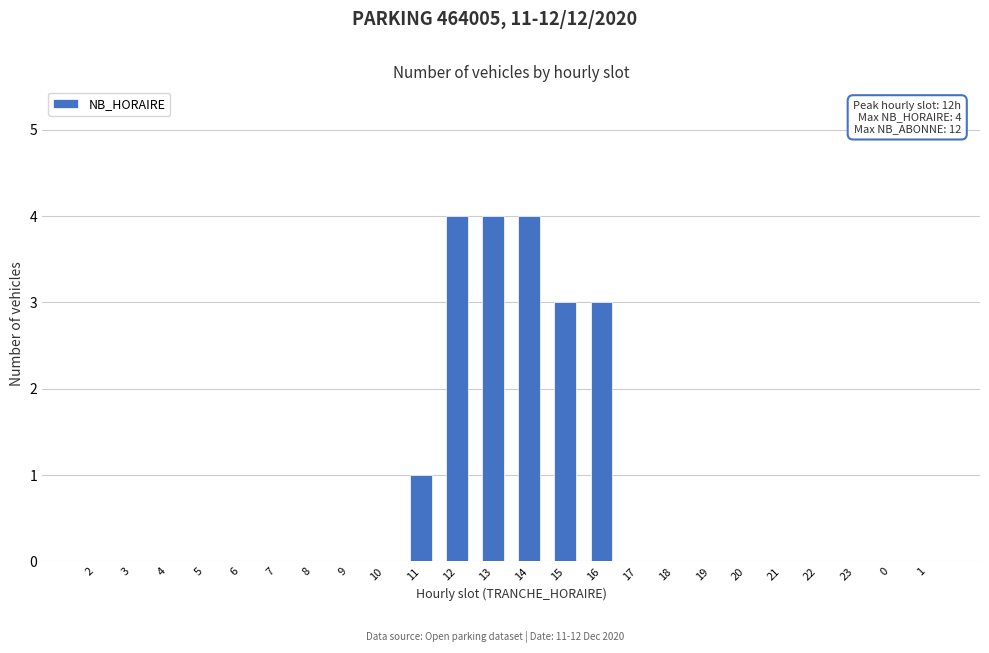

Reading right to left, transcribe all the data shown in this chart.

1=0	0=0	23=0	22=0	21=0	20=0	19=0	18=0	17=0	16=3	15=3	14=4	13=4	12=4	11=1	10=0	9=0	8=0	7=0	6=0	5=0	4=0	3=0	2=0